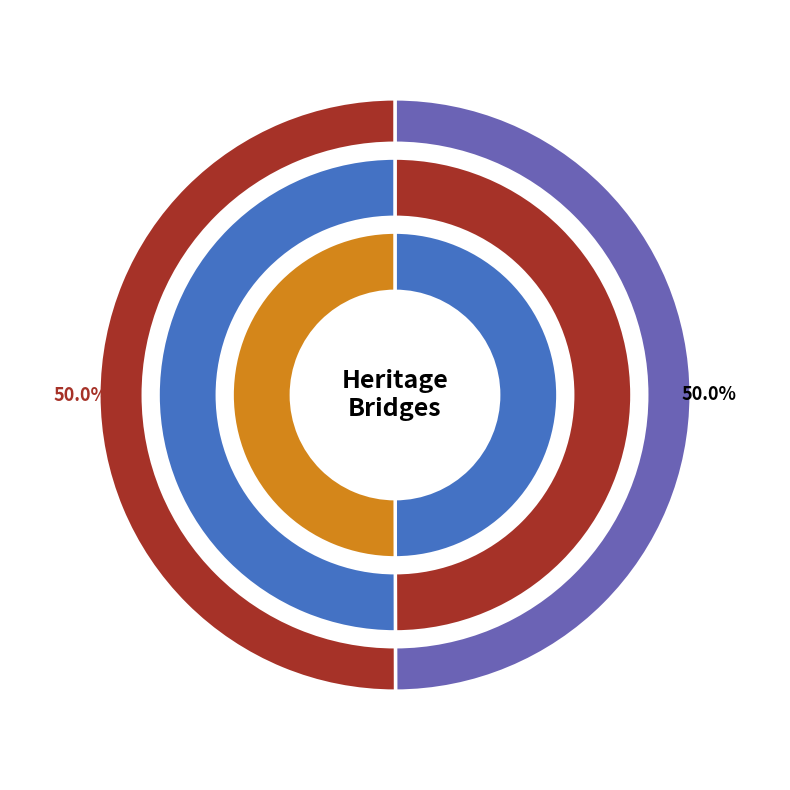

Count the number of slices in the pie.

2